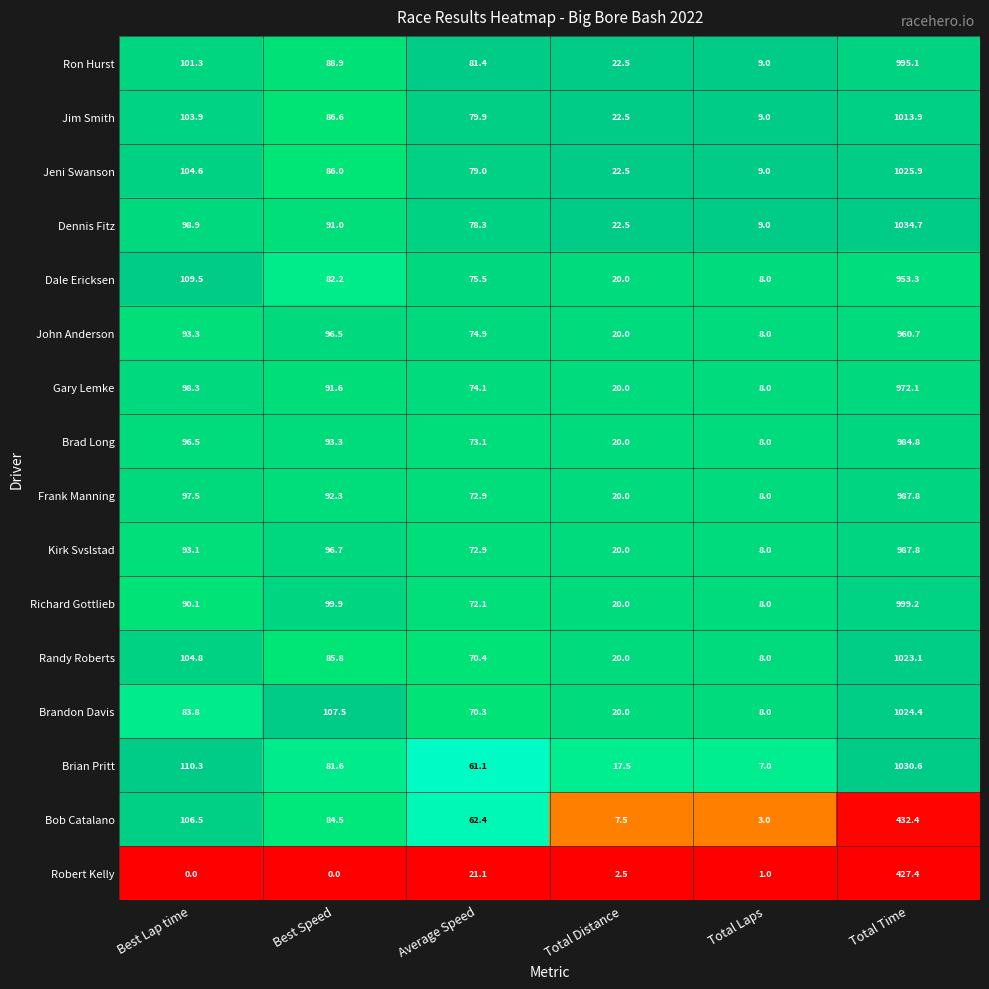

What is the difference between the Dale Ericksen values at Average Speed and Total Distance?

55.5